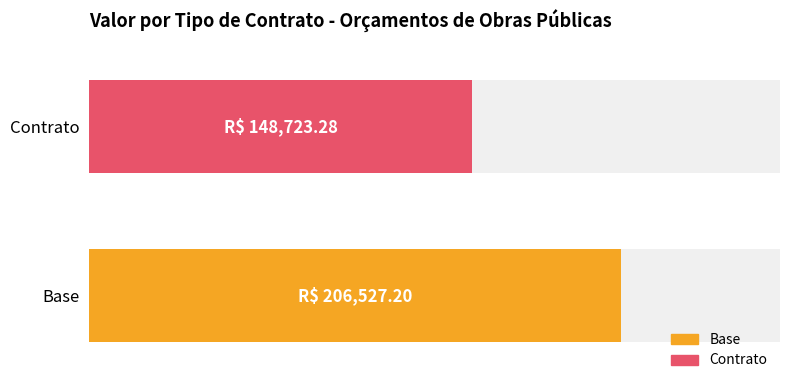

True or false: the data shows 148723.3 at Orçamentos de Obras Públicas (Contrato).

True